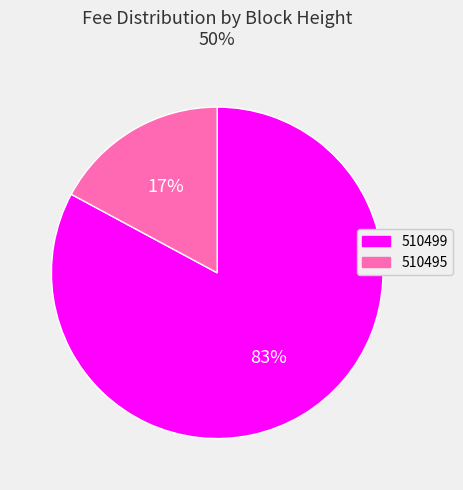

How many segments does this pie chart have?

2